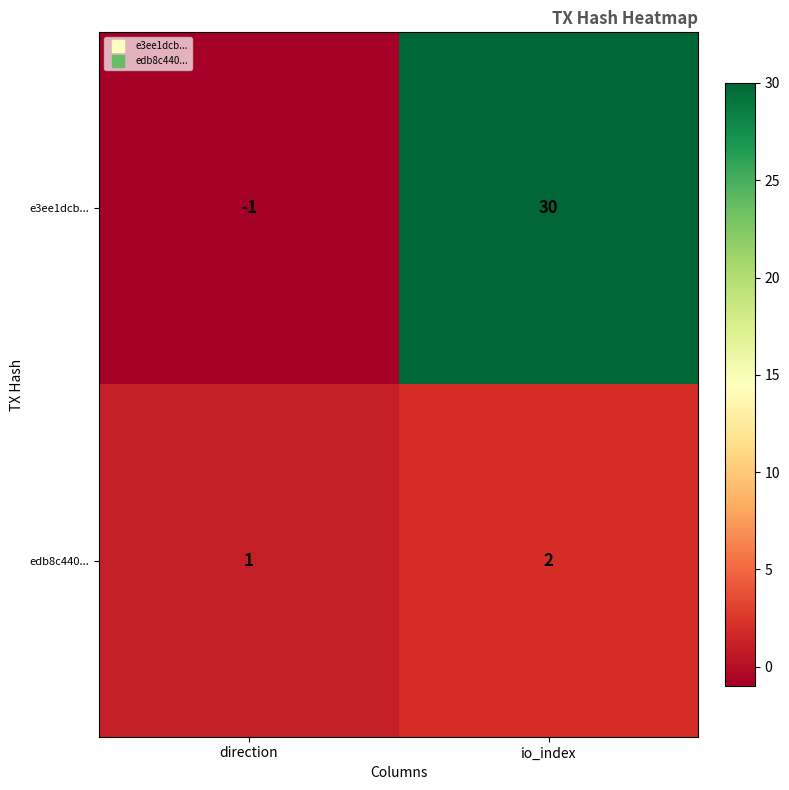

The edb8c440... series shows 2 at io_index. True or false?

True